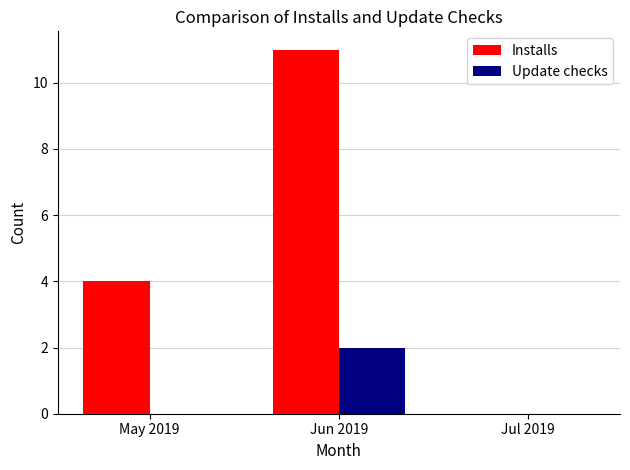

What is the maximum value shown in the chart?

11